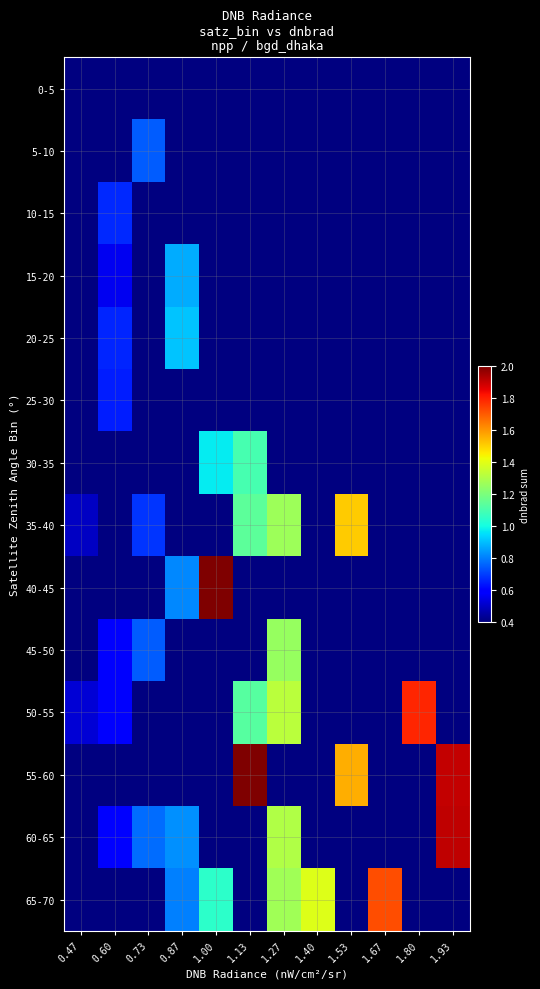

Which has a higher value, 1.53 or 1.27?

1.27